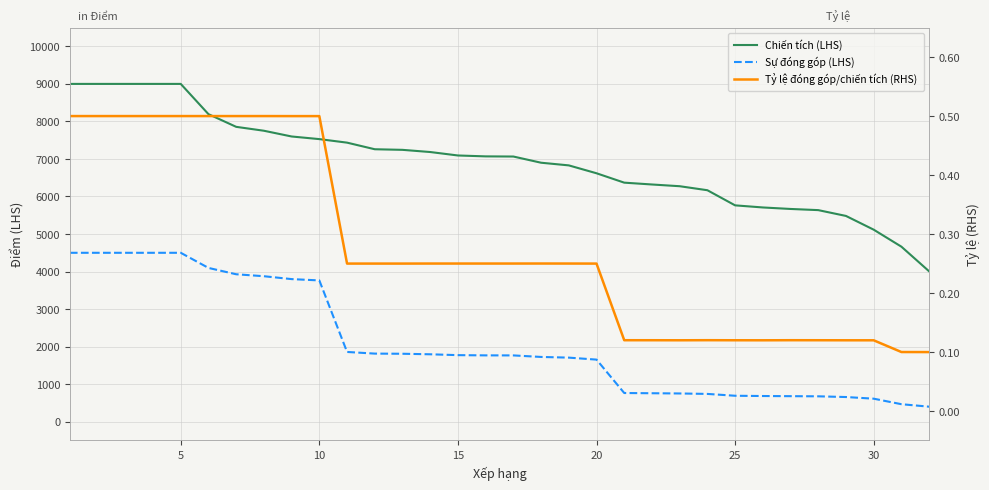

At how many categories does at least one series exceed 7611?

8